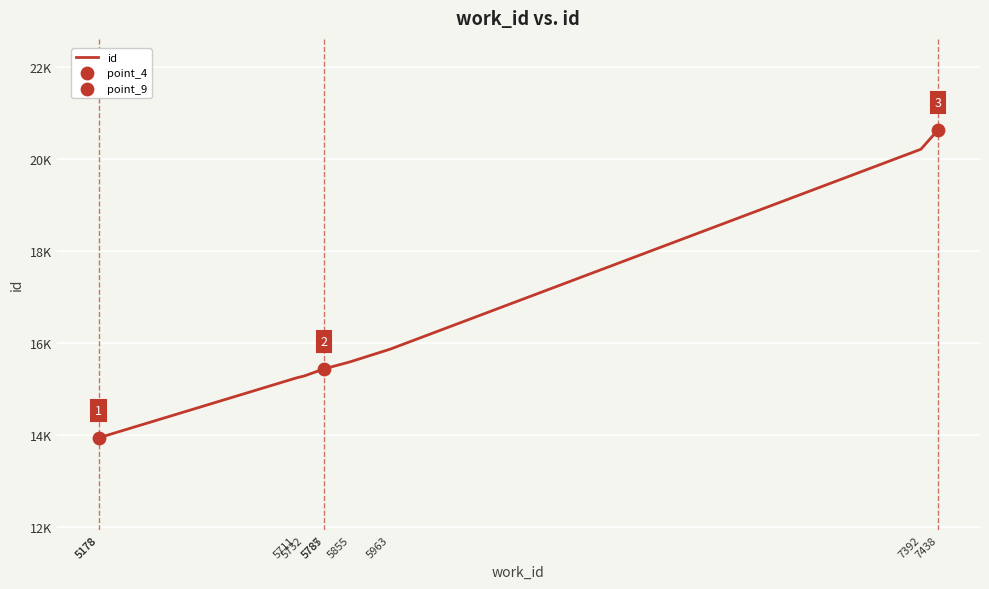

Approximately how many times larger is the value at 7438 compared to 5178?

1.5